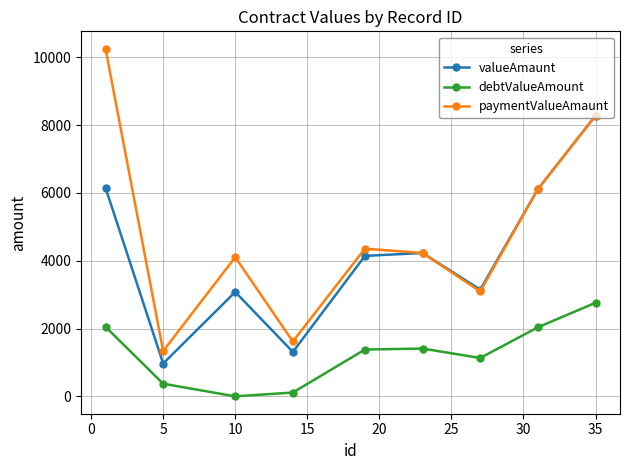

How many lines are shown in the chart?

3